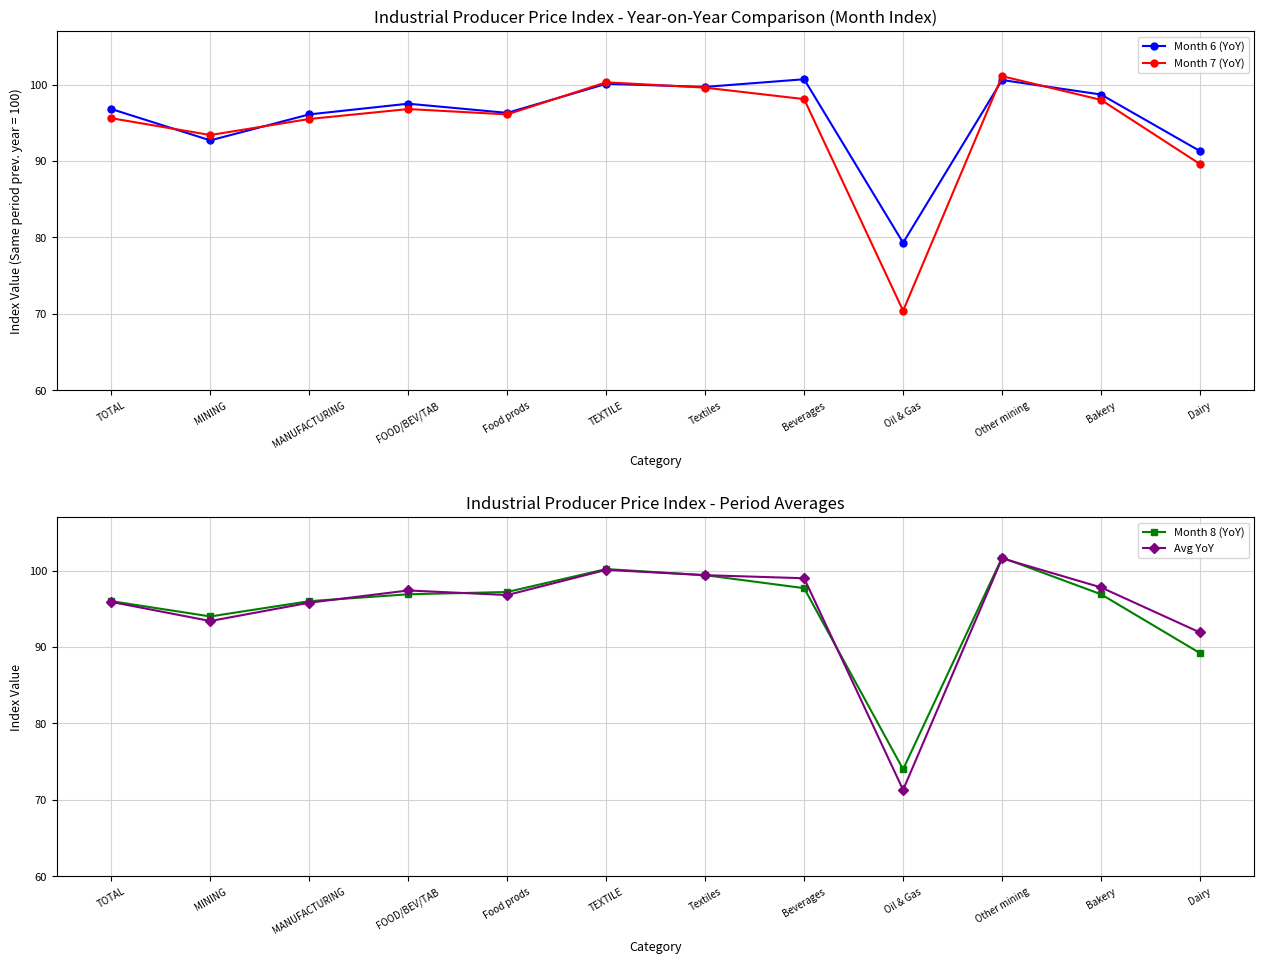

Which series has the widest spread of values?

Month 7 (YoY)